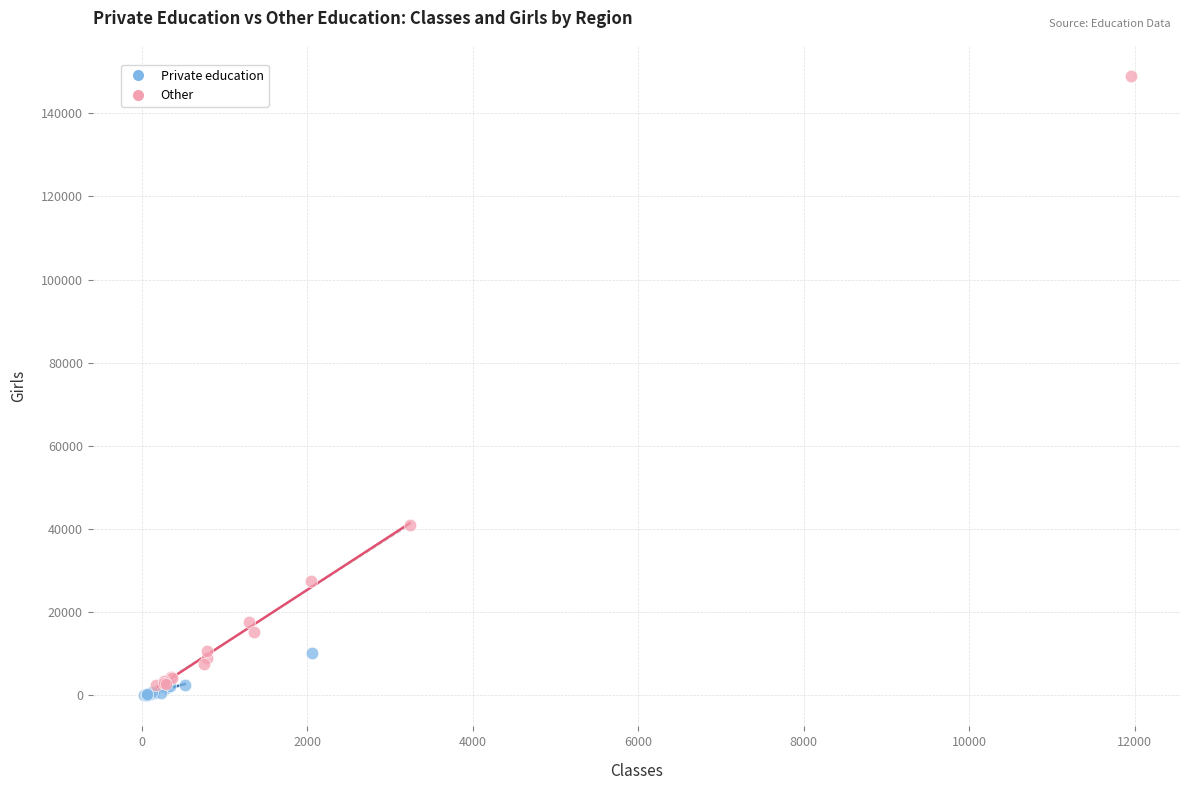

Which series has the widest spread of Y values?

Other